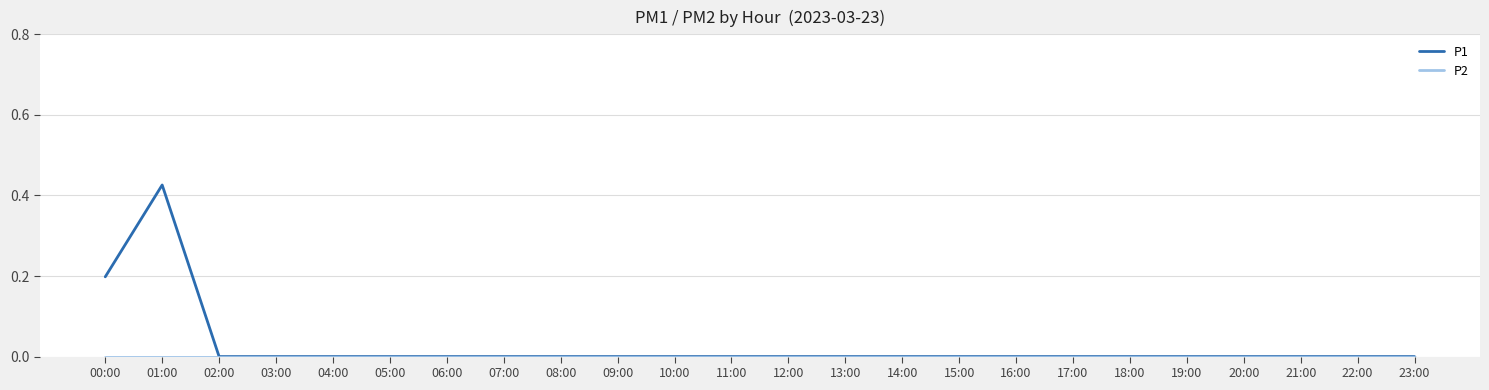

True or false: P1 has a value of 0.3 at 12:00.

False